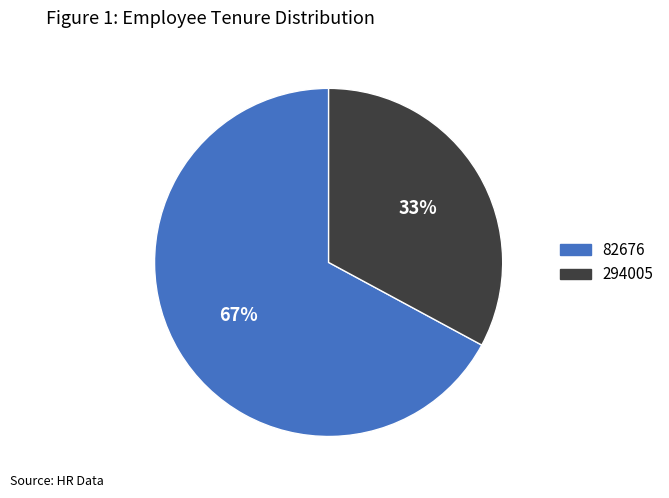

Is the sum of 82676 and 294005 greater than half?

Yes